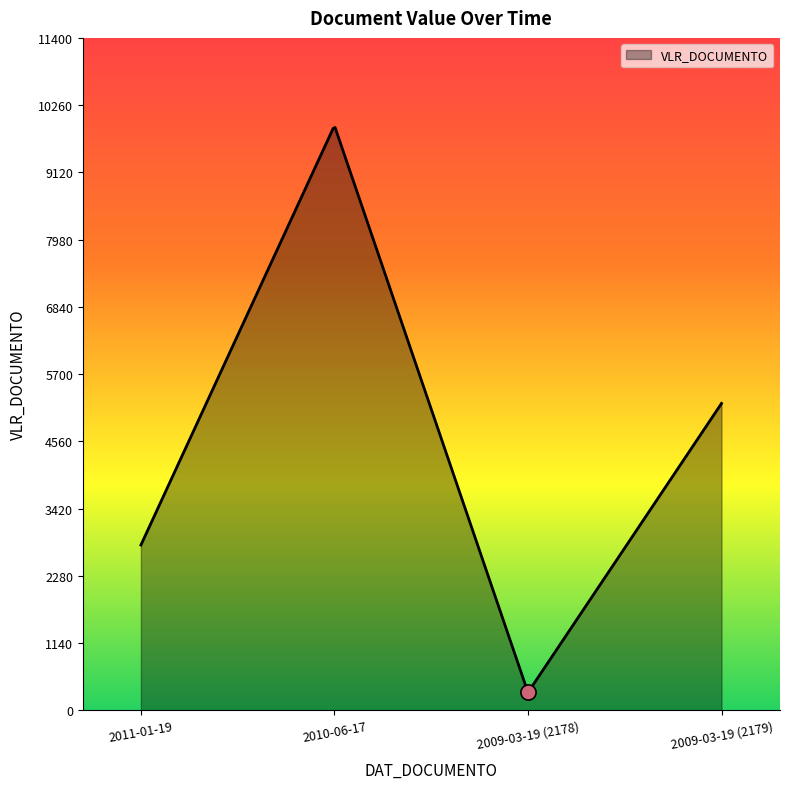

Between 2011-01-19 and 2010-06-17, which is larger?

2010-06-17